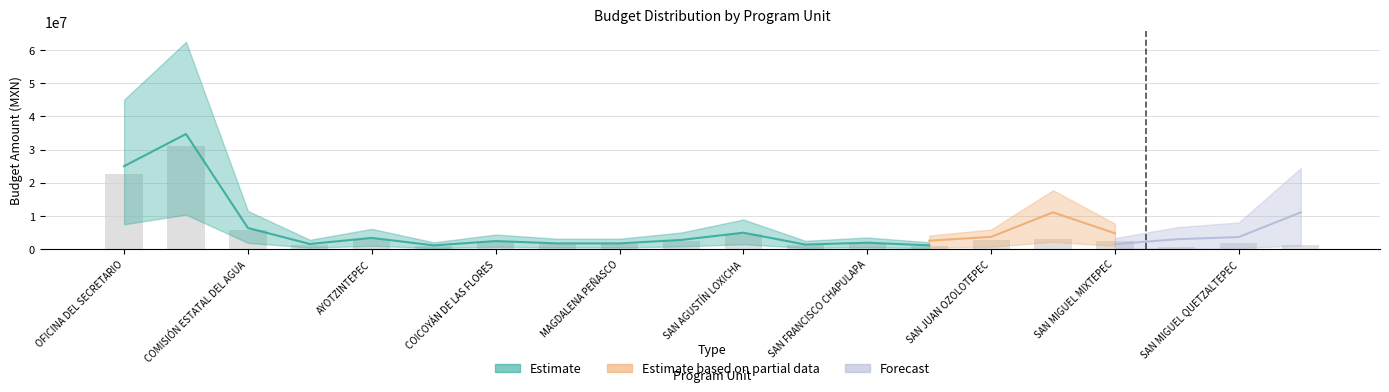

Which series has the largest range (max minus min)?

Estimate